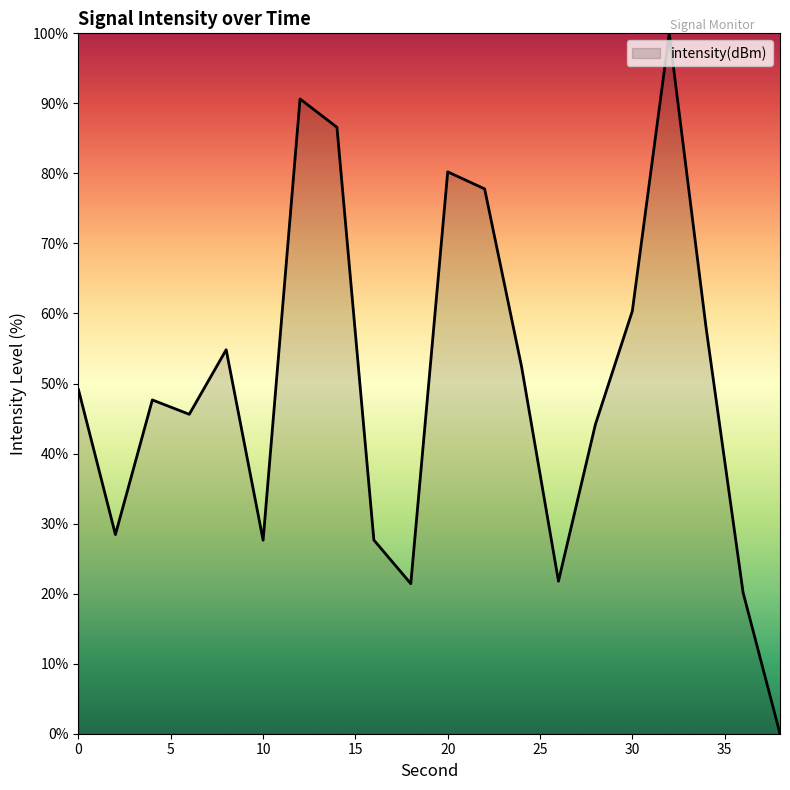

What is the sum of all values?

994.3